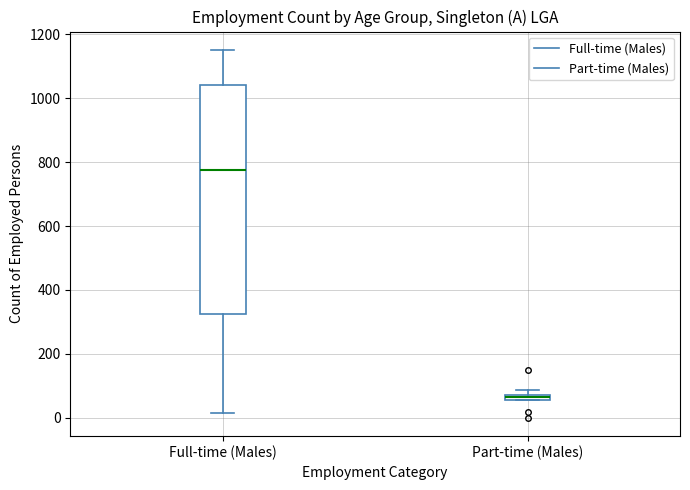

Which box is the tallest, from its lower edge to its upper edge?

Full-time (Males)